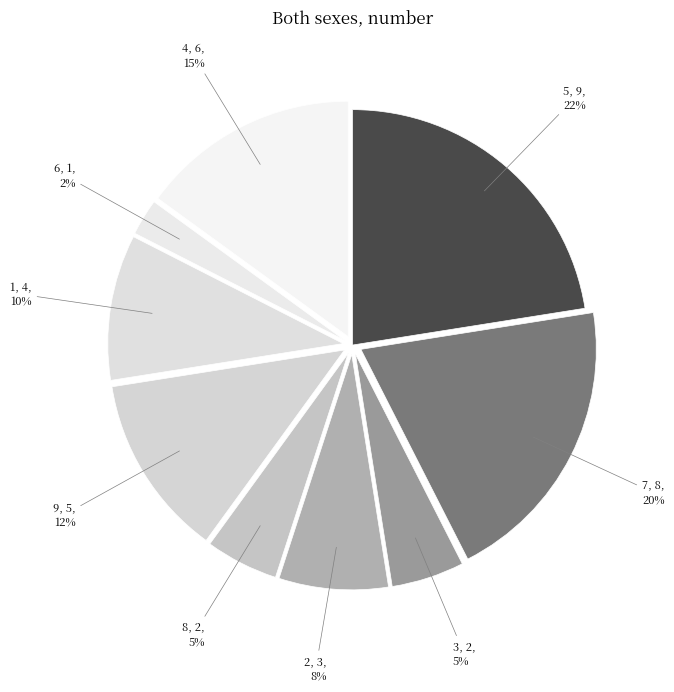

Rank the categories by value from lowest to highest.

6, 3, 8, 2, 1, 9, 4, 7, 5